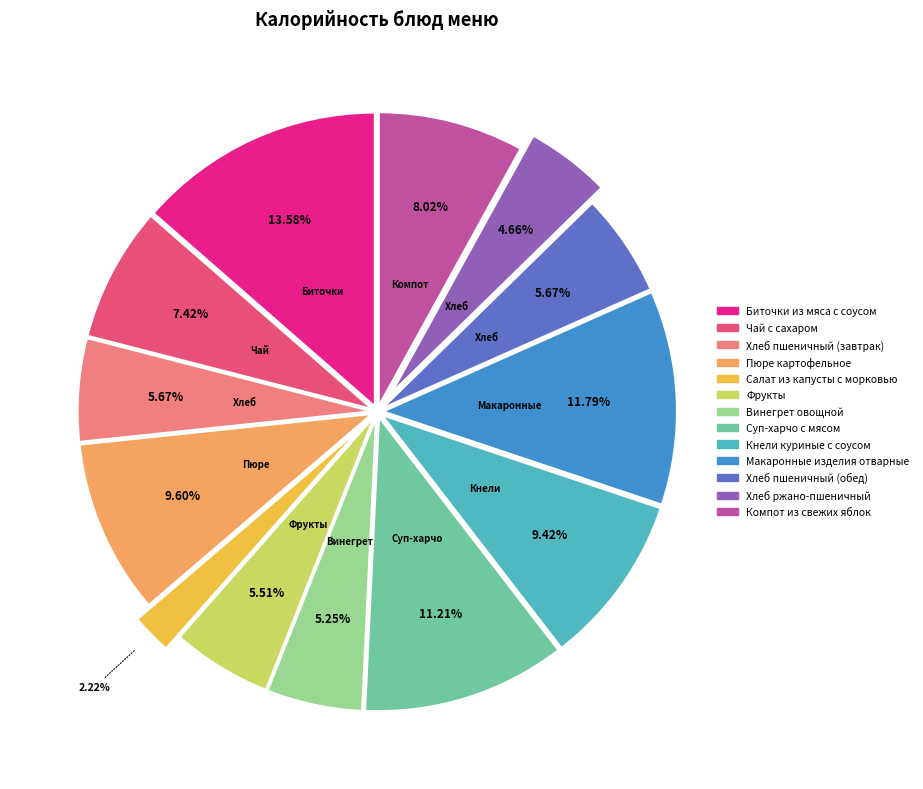

Count the number of slices in the pie.

13